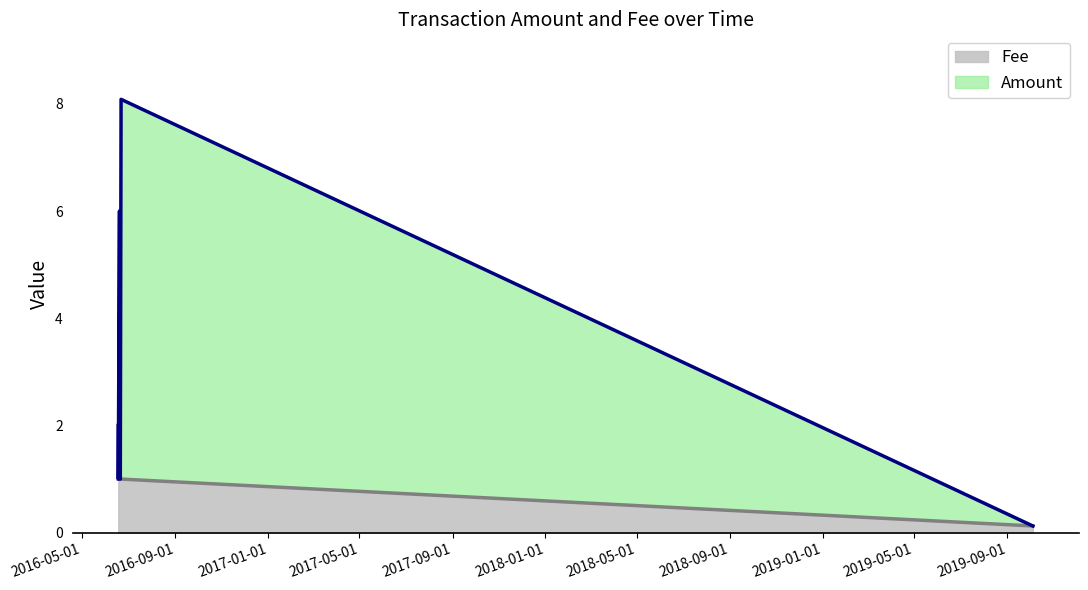

True or false: Fee has more than 2 points higher than both neighbors.

False